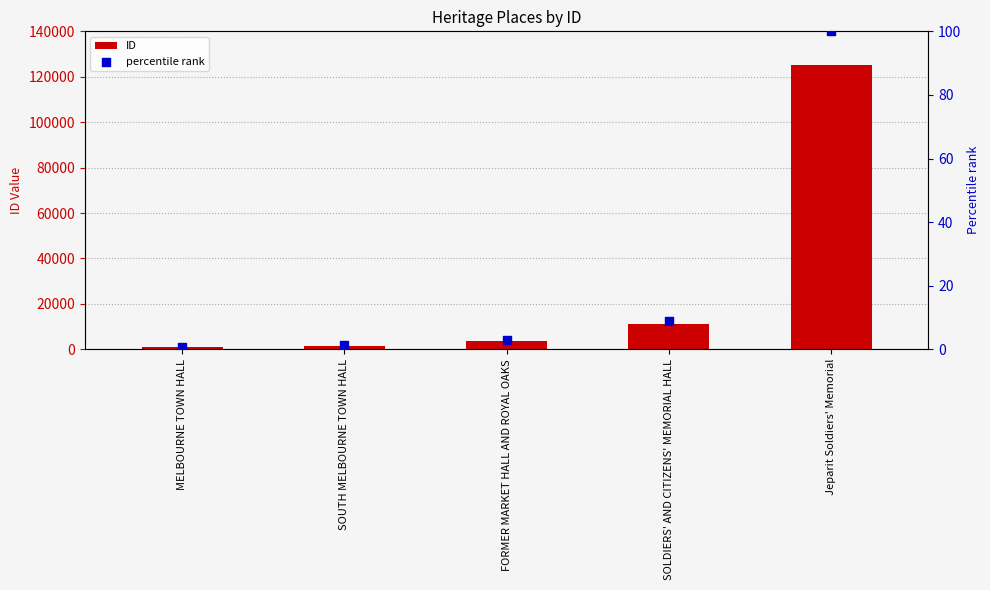

Is the value of percentile rank at SOUTH MELBOURNE TOWN HALL greater than the value of ID at MELBOURNE TOWN HALL?

No